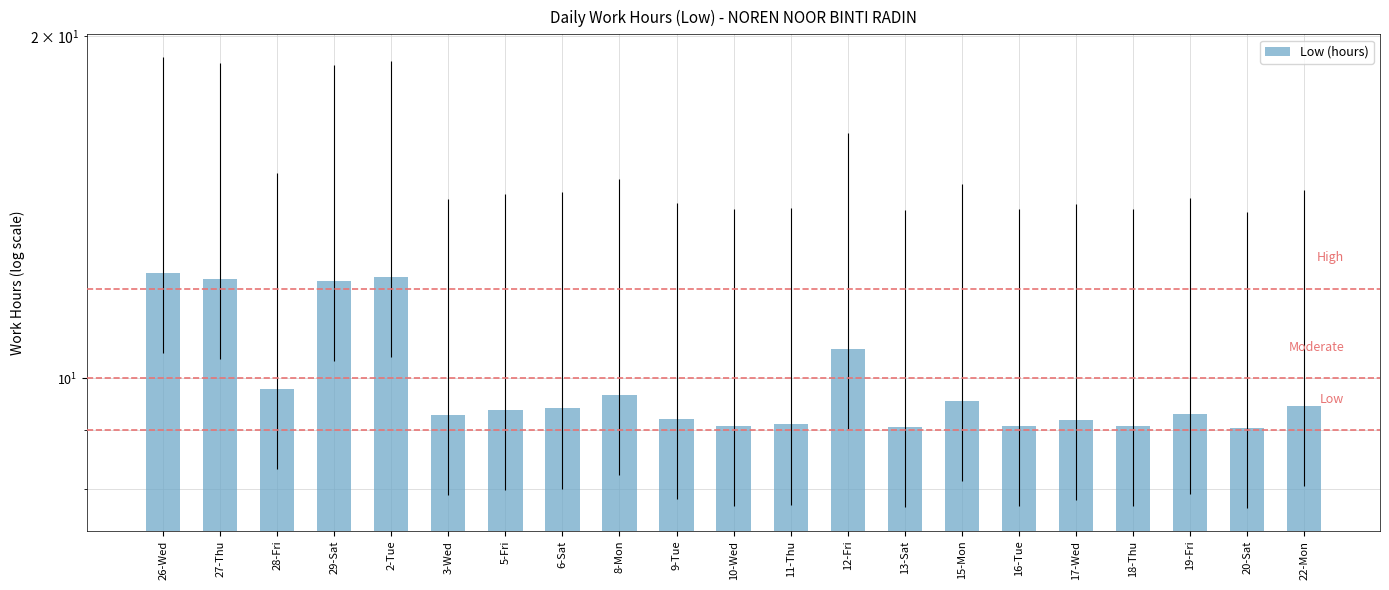

List the labels in order of value, largest first.

26-Wed, 2-Tue, 27-Thu, 29-Sat, 12-Fri, 28-Fri, 8-Mon, 15-Mon, 22-Mon, 6-Sat, 5-Fri, 19-Fri, 3-Wed, 9-Tue, 17-Wed, 11-Thu, 10-Wed, 16-Tue, 18-Thu, 13-Sat, 20-Sat